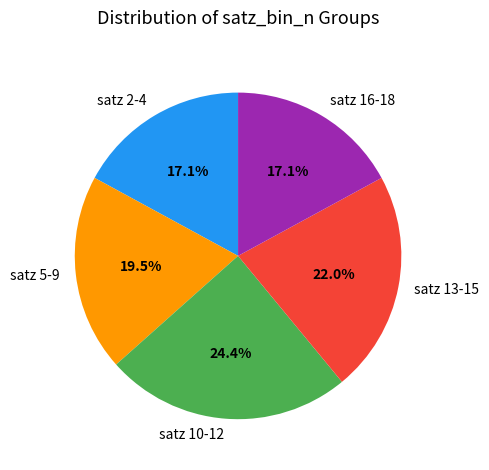

Do satz 2-4 and satz 5-9 together represent more than half of the pie?

No